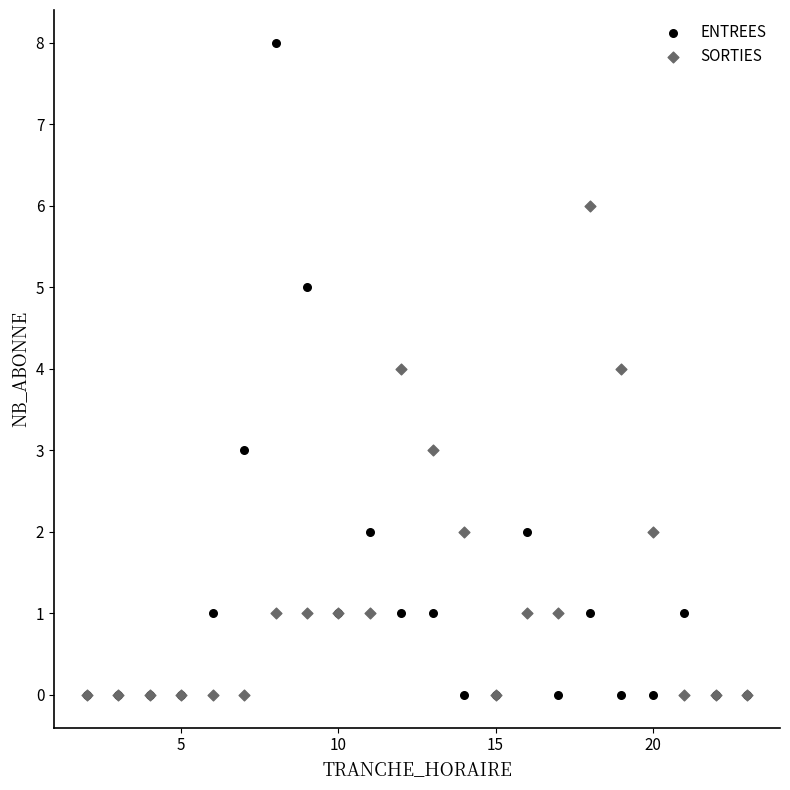

Which series has the widest spread of Y values?

ENTREES